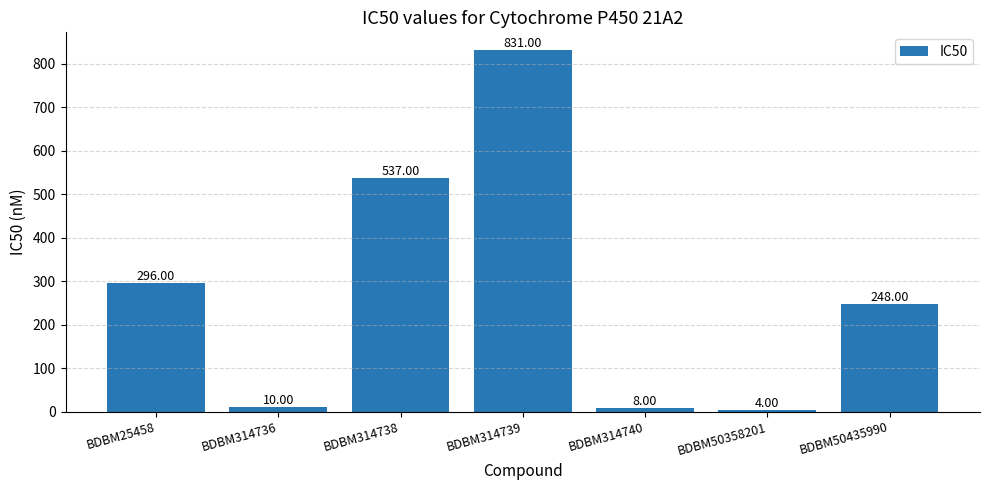

How many values are below 248?

3